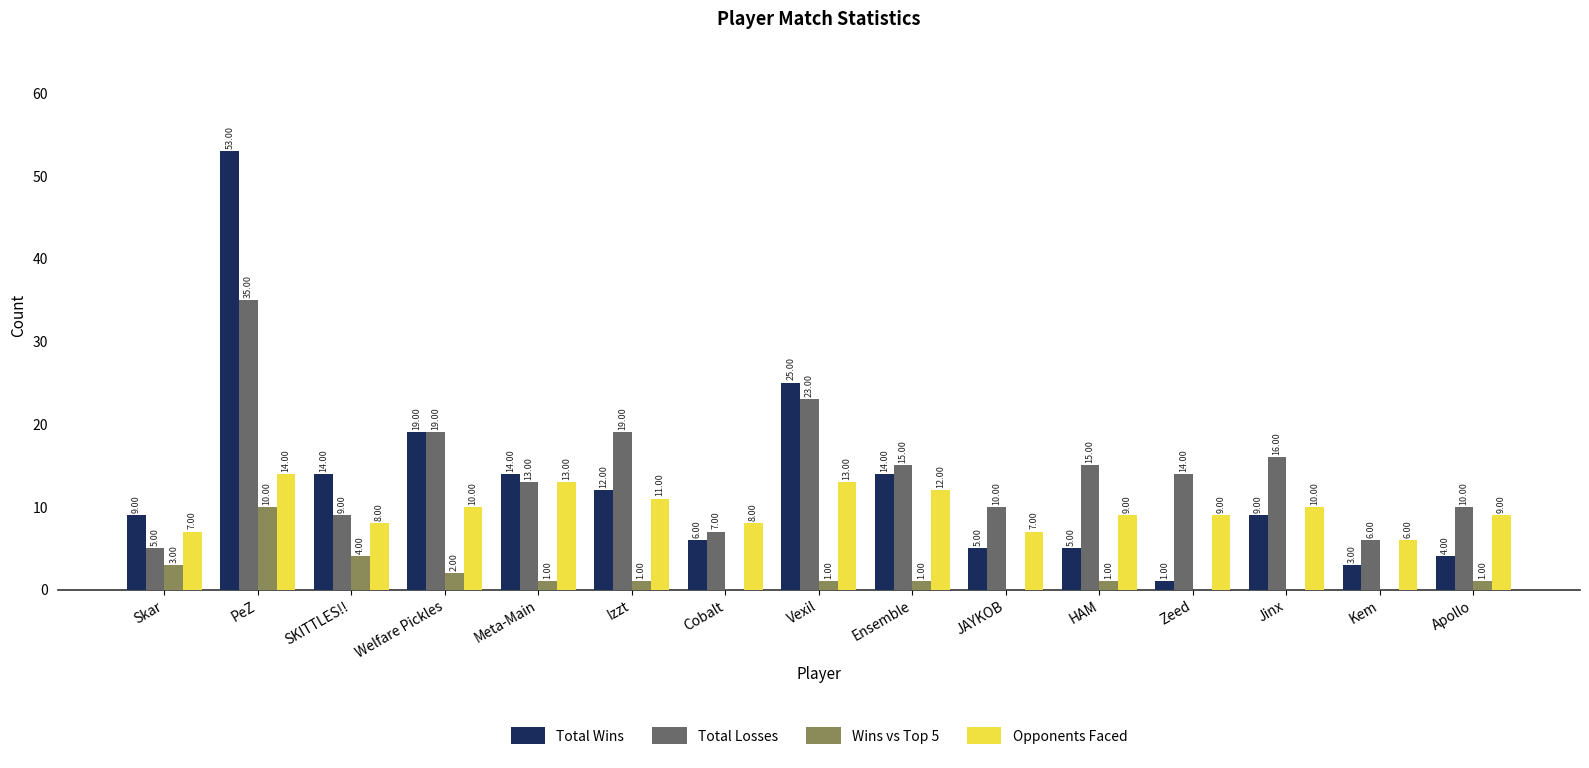

What is the greatest value displayed?

53